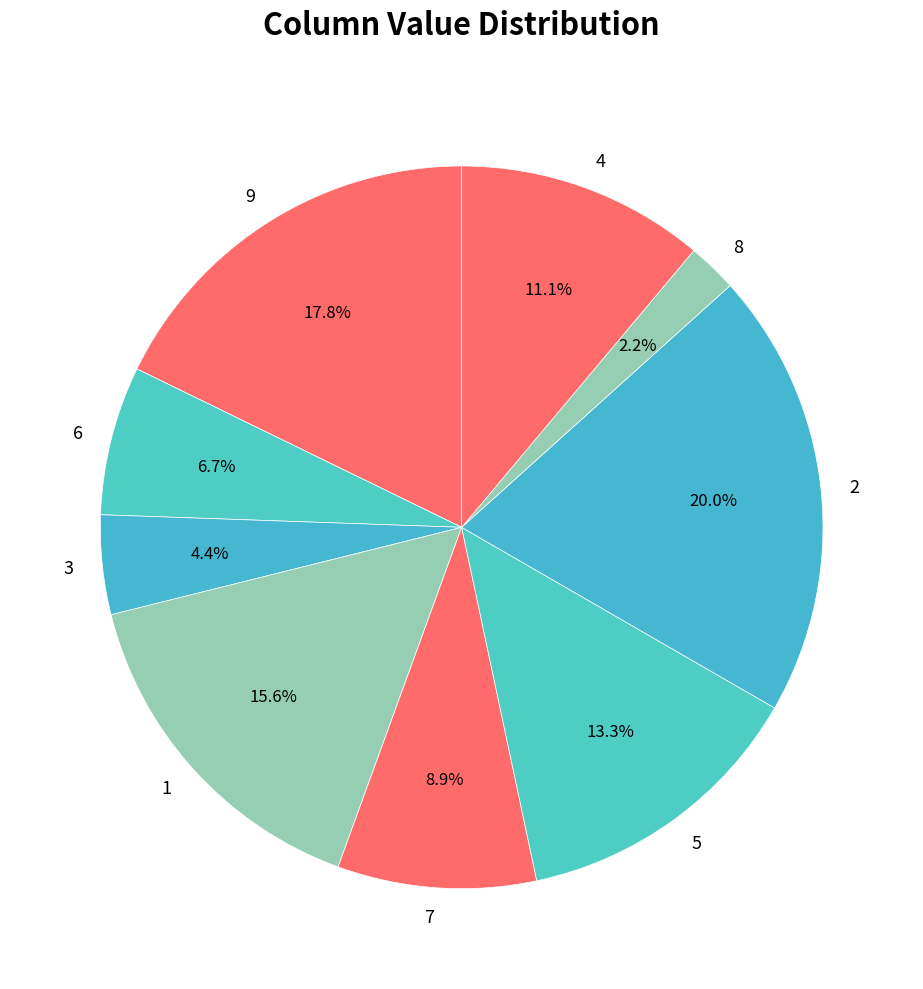

Is it true that 8 is 13% of the pie?

False